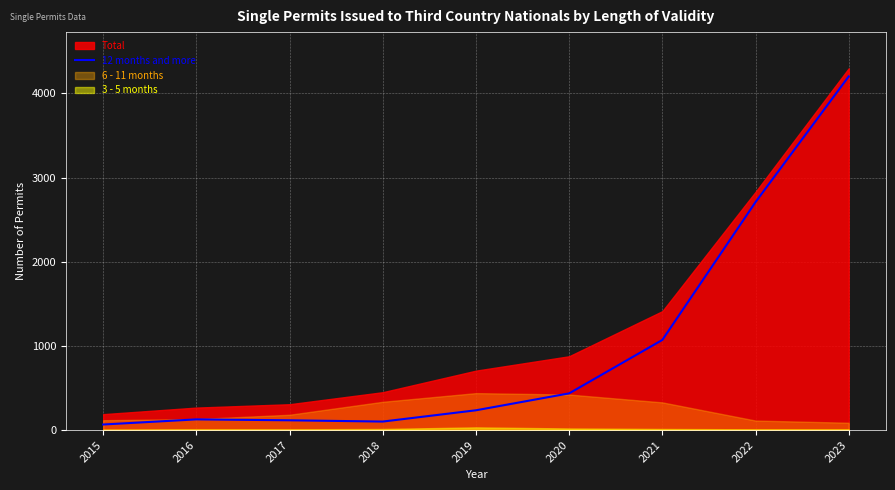

Reading left to right, transcribe all the data shown in this chart.

2015=66	2016=127	2017=116	2018=101	2019=235	2020=436	2021=1071	2022=2709	2023=4203